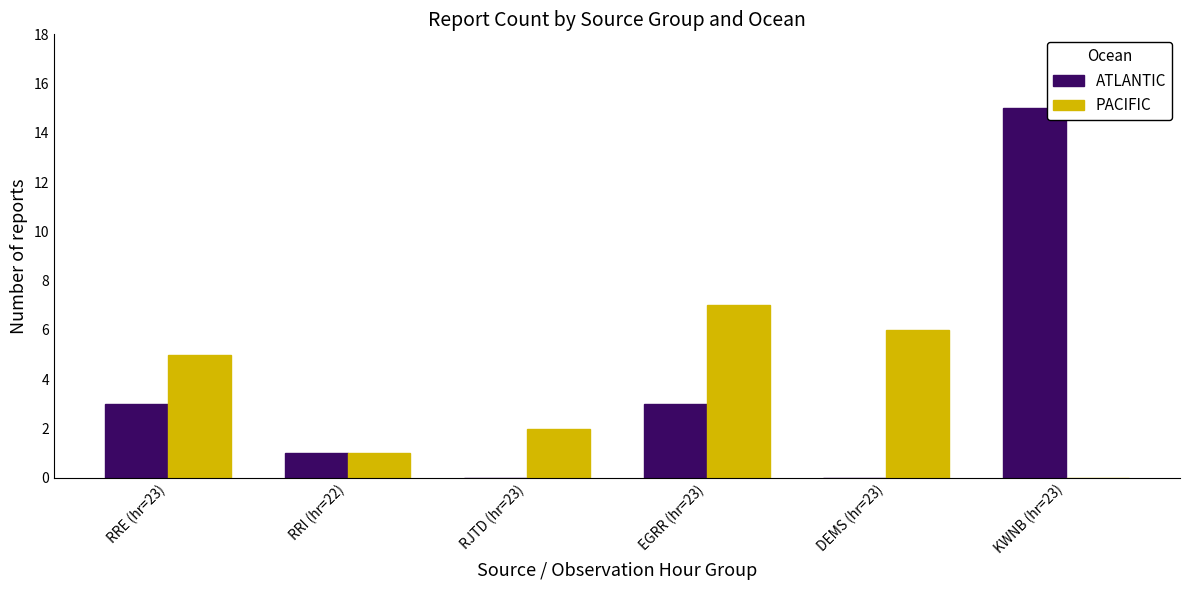

What is the sum of all PACIFIC values?

21